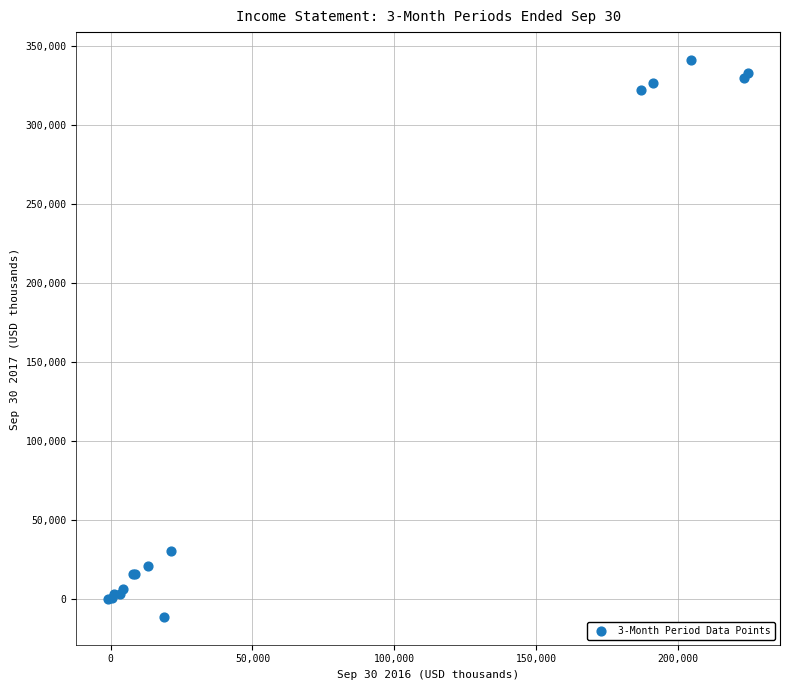

What Y value in the scatter plot is closest to 164787?

30152